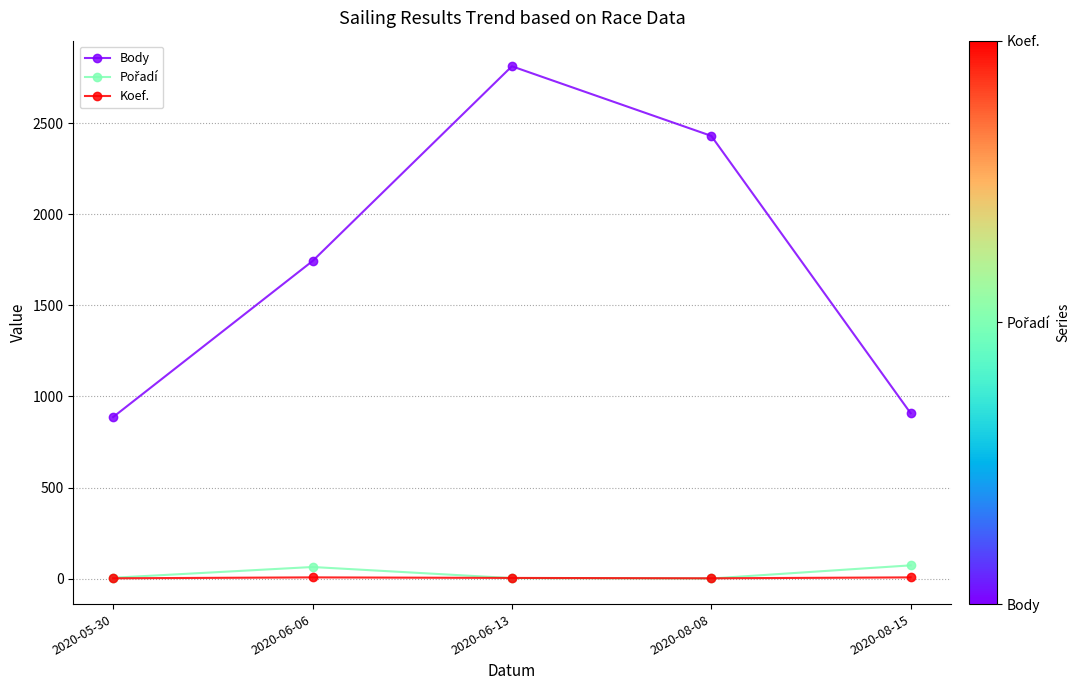

How many interior local peaks does the Body series have?

1